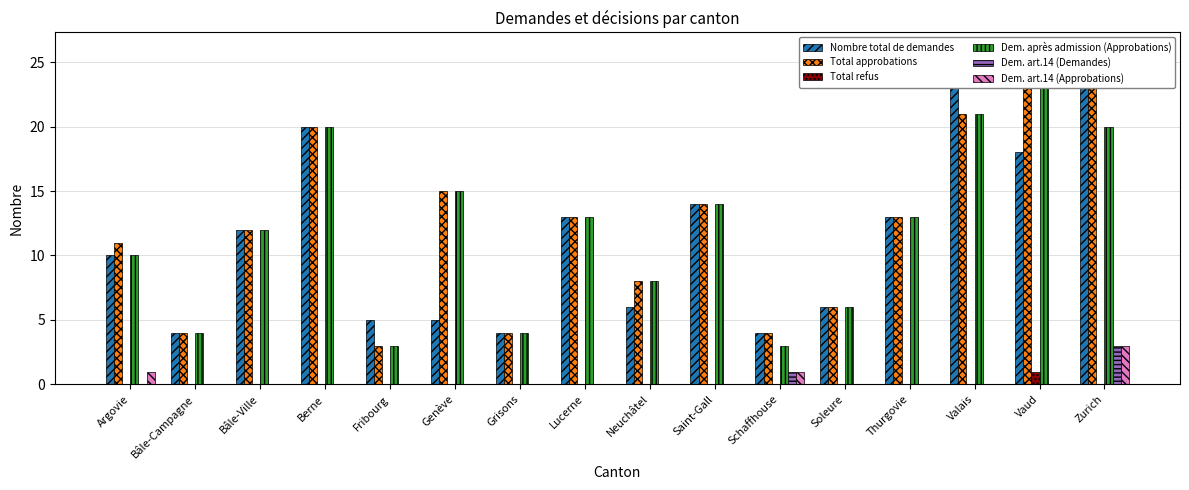

List the labels in order of Total refus value, largest first.

Vaud, Argovie, Bâle-Campagne, Bâle-Ville, Berne, Fribourg, Genève, Grisons, Lucerne, Neuchâtel, Saint-Gall, Schaffhouse, Soleure, Thurgovie, Valais, Zurich